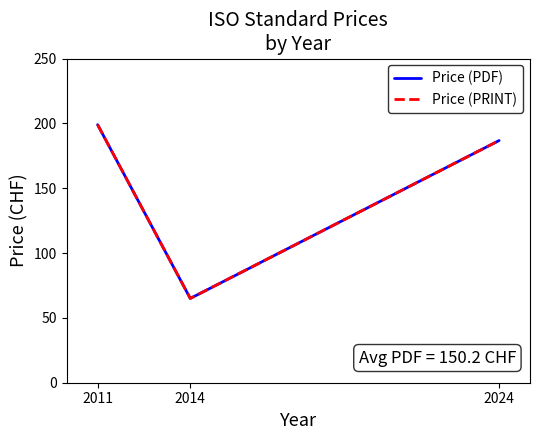

What is the value of the Price (PDF) point at the 1st from the left?

199.0